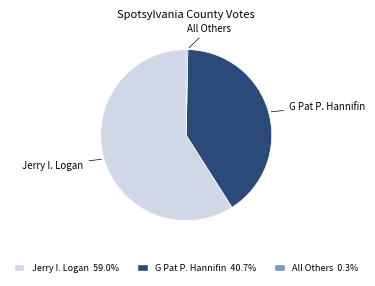

Approximately how many times larger is the value at G Pat P. Hannifin compared to All Others?

130.3